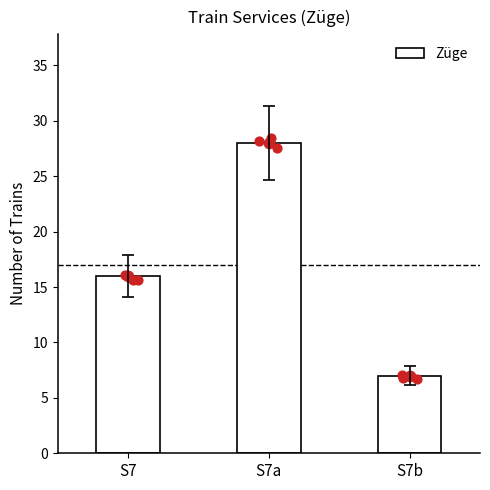

What is the change in value from S7a to S7b?

-21